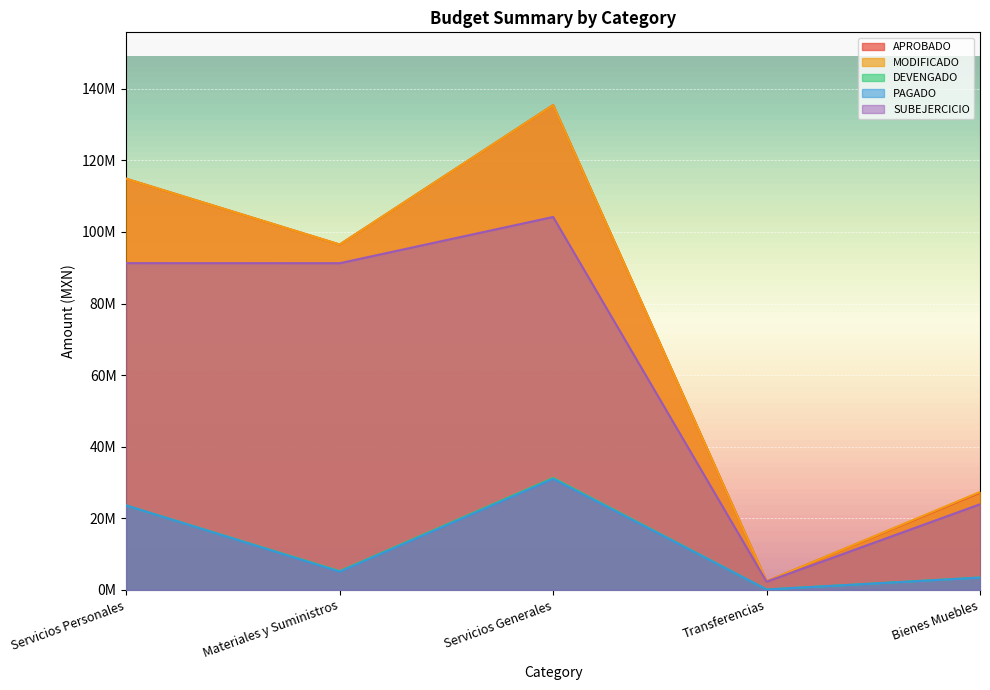

At how many categories does at least one series exceed 109466521?

2